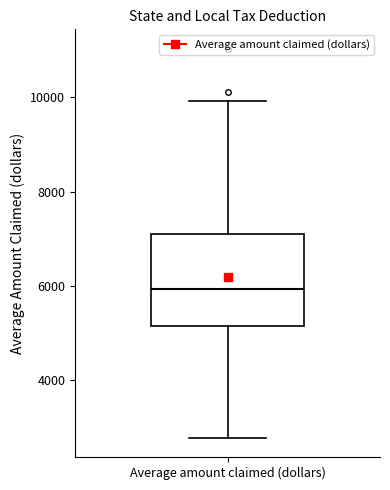

Read this box plot against the y-axis: the position of the median line, the range covered by the box, and the ends of both whiskers. The values are not printed on the chart, so give them approximately, as read against the axis.

median 6000, box 5200 to 7000, whiskers 2800 to 10000